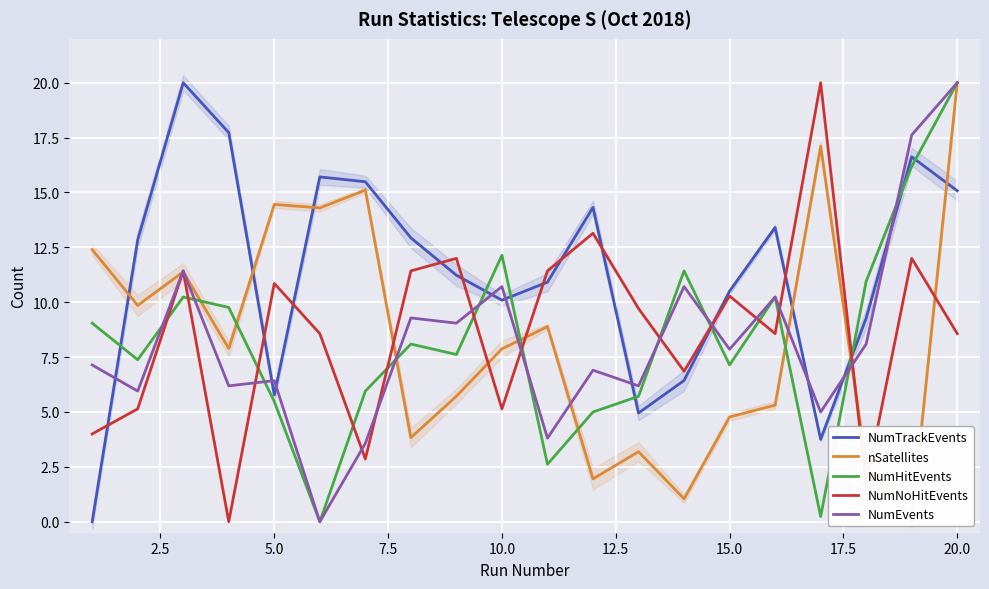

Reading left to right, extract all data points from this chart.

NumTrackEvents: 0.0	12.8	20.0	17.7	5.8	15.7	15.5	12.9	11.2	10.1	10.9	14.3	5.0	6.4	10.5	13.4	3.8	9.3	16.6	15.1
nSatellites: 12.4	9.9	11.4	7.9	14.5	14.3	15.1	3.8	5.7	7.9	8.9	2.0	3.2	1.0	4.8	5.3	17.1	2.5	0.0	20.0
NumHitEvents: 9.0	7.4	10.2	9.8	5.5	0.0	6.0	8.1	7.6	12.1	2.6	5.0	5.7	11.4	7.1	10.2	0.2	11.0	16.2	20.0
NumNoHitEvents: 4.0	5.1	11.4	0.0	10.9	8.6	2.9	11.4	12.0	5.1	11.4	13.1	9.7	6.9	10.3	8.6	20.0	1.7	12.0	8.6
NumEvents: 7.1	6.0	11.4	6.2	6.4	0.0	3.6	9.3	9.0	10.7	3.8	6.9	6.2	10.7	7.9	10.2	5.0	8.1	17.6	20.0